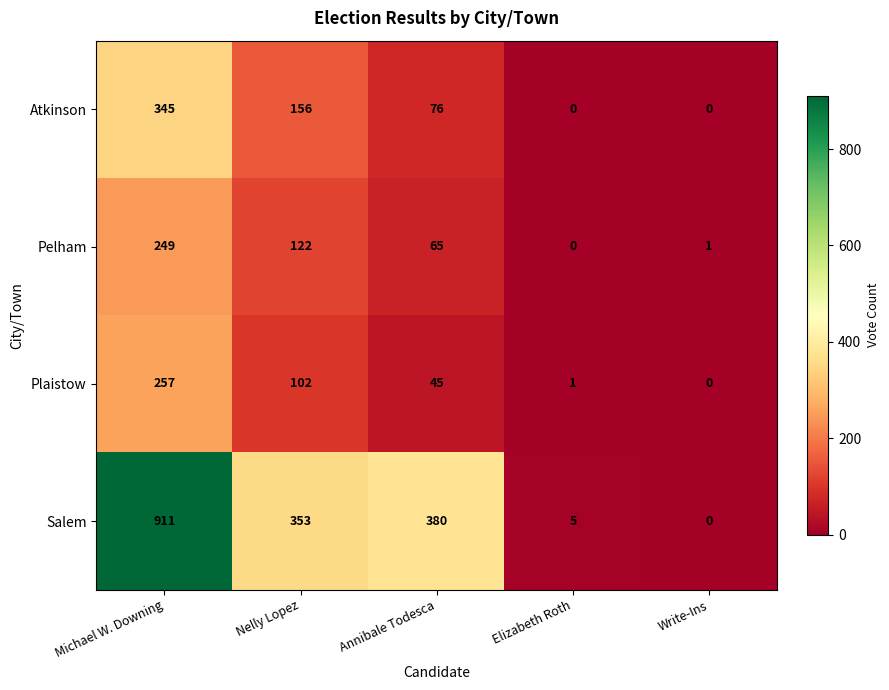

What is the spread (max minus min) of values at Michael W. Downing?

662